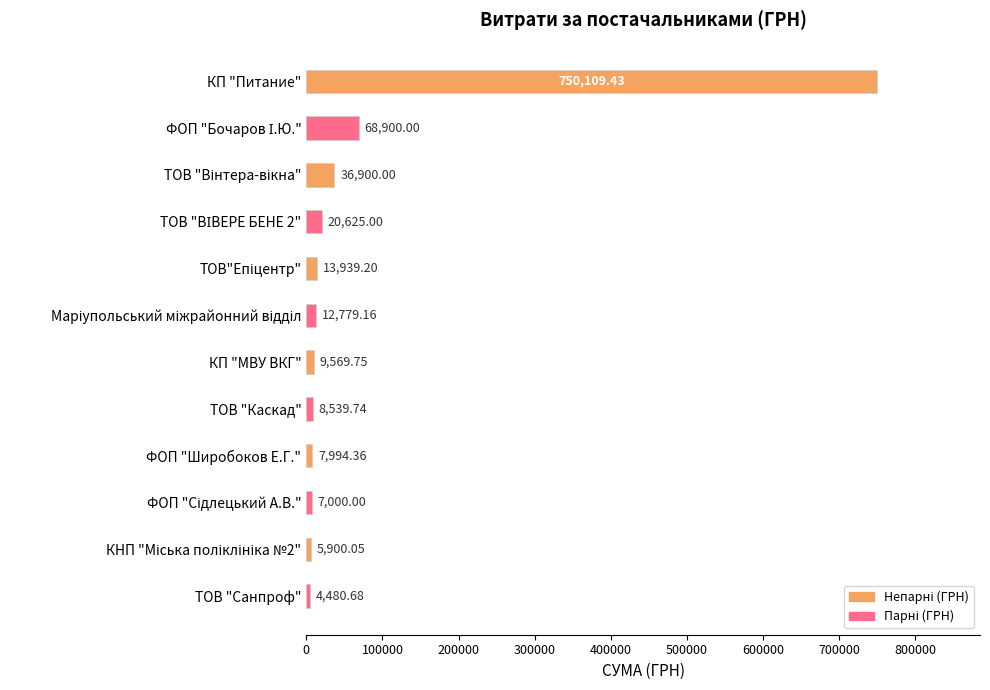

What is the label of the 12th bar from the top?

ТОВ "Санпроф"